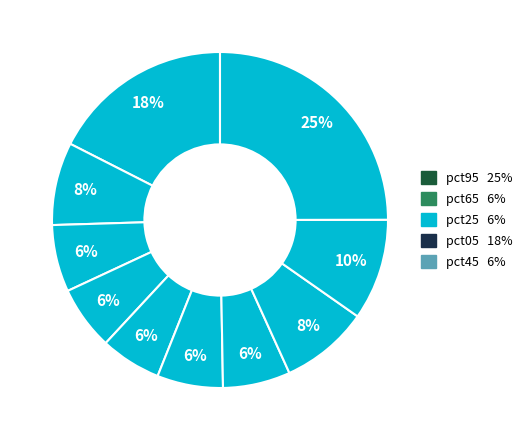

What is the smallest slice in the pie chart?

pct45